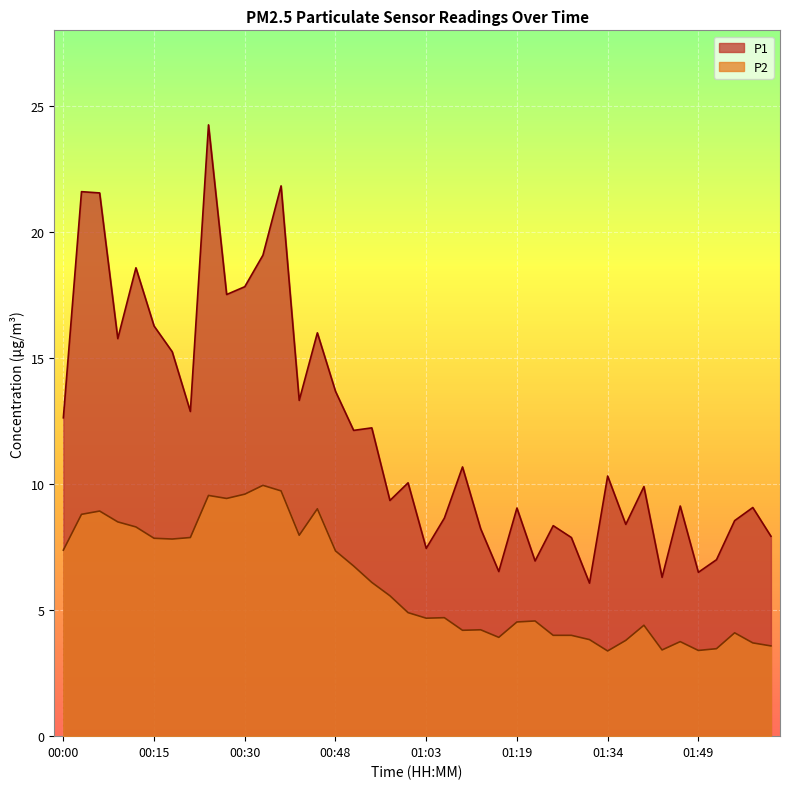

Where is the first local maximum for P2?

00:06